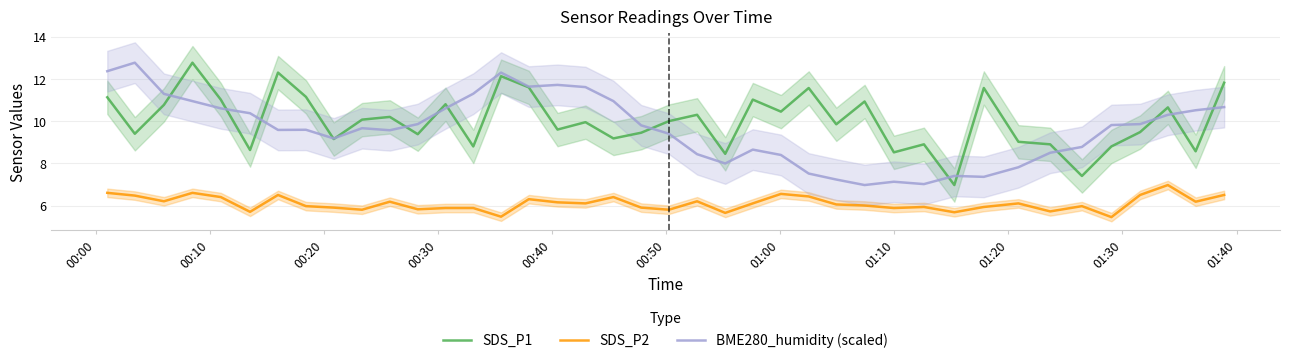

True or false: SDS_P2 and SDS_P1 intersect in this chart.

False